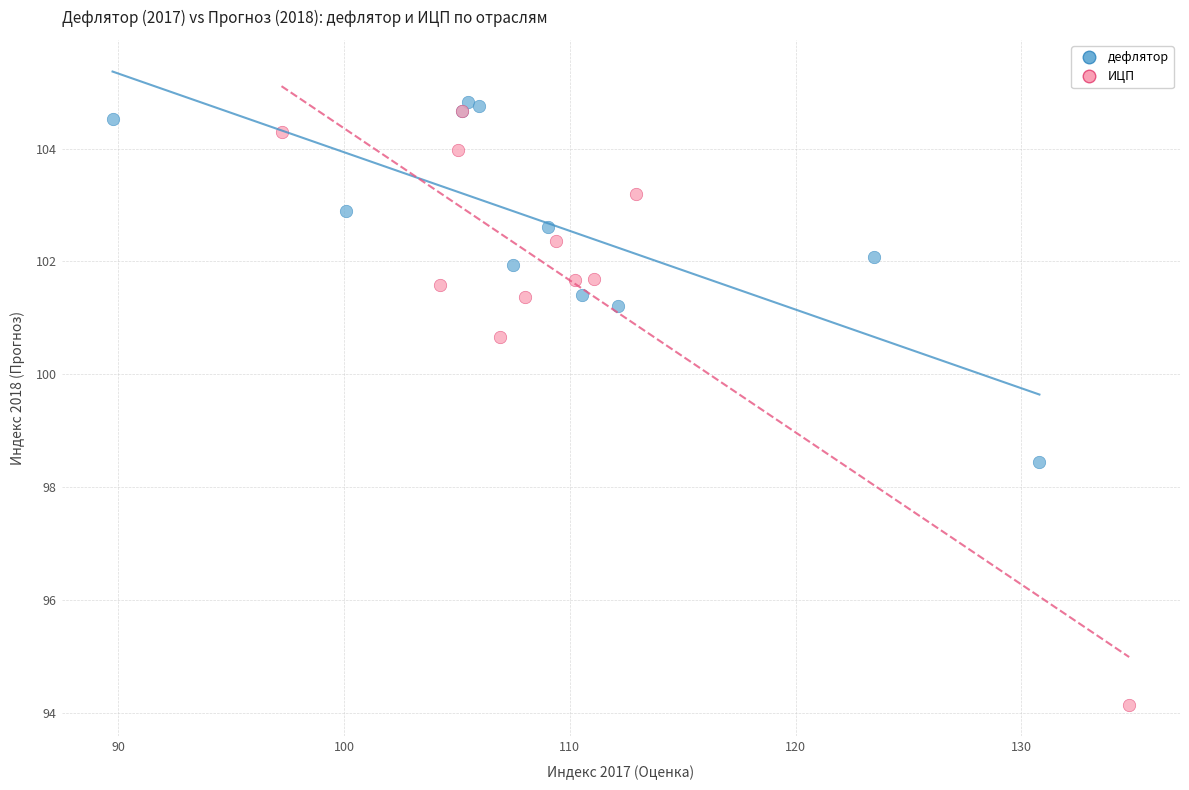

Which series reaches the minimum Y coordinate?

ИЦП